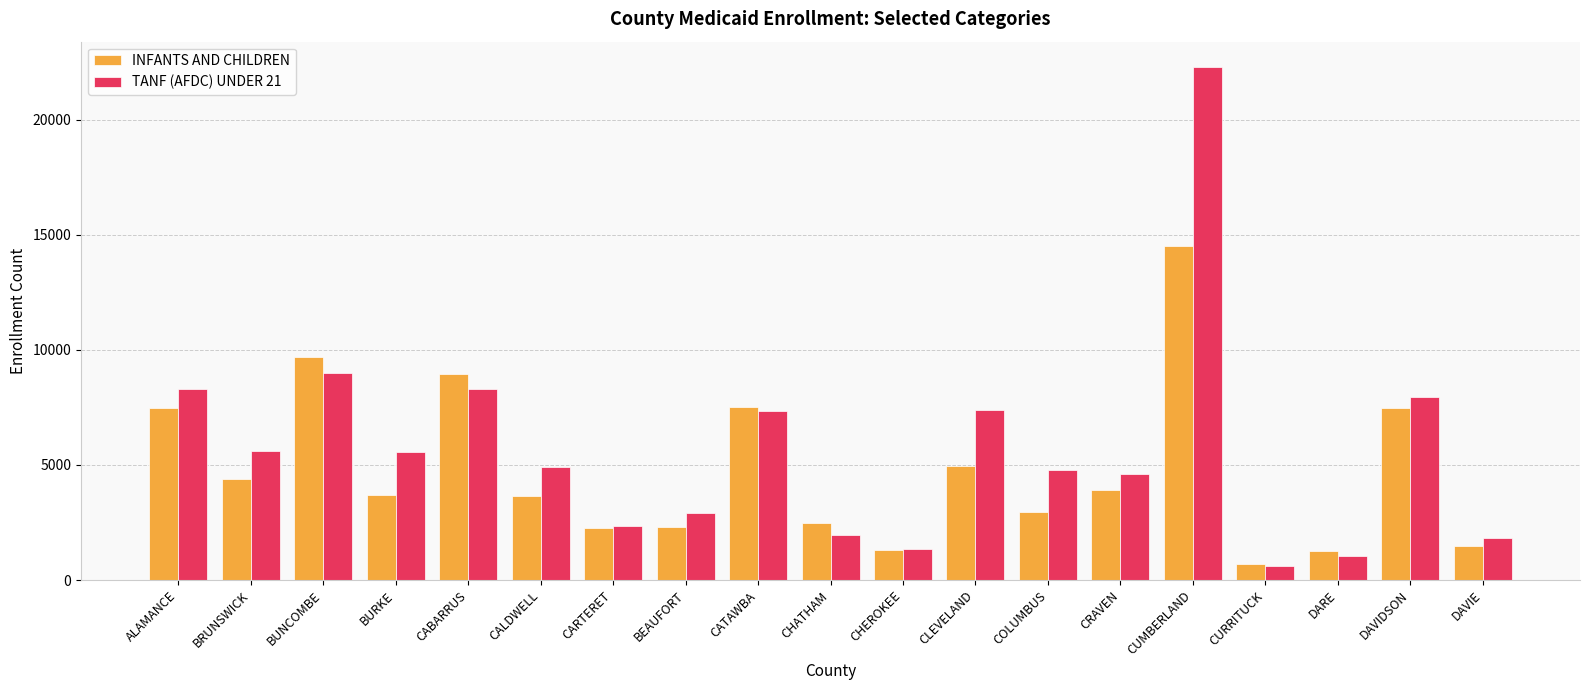

At which label does INFANTS AND CHILDREN reach its peak?

CUMBERLAND